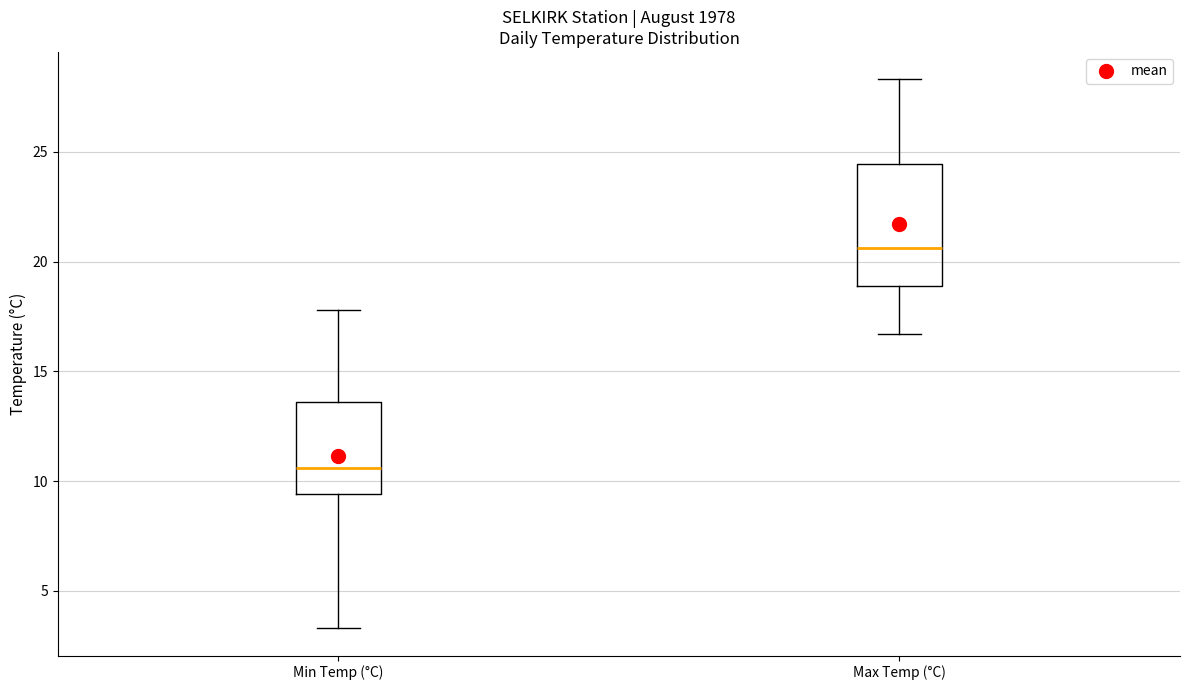

Which box is the tallest, from its lower edge to its upper edge?

Max Temp (°C)